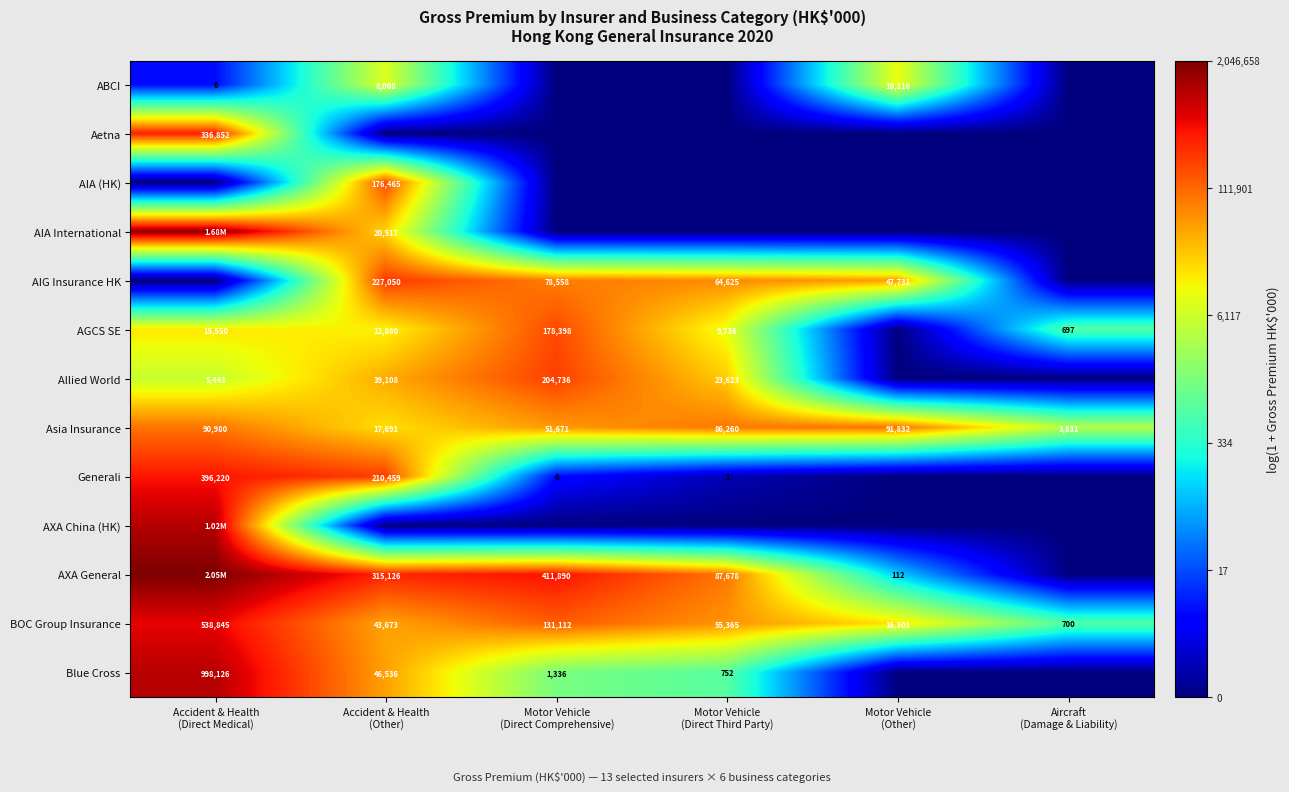

Which label corresponds to the smallest value in the chart?

Motor Vehicle
(Direct Comprehensive)